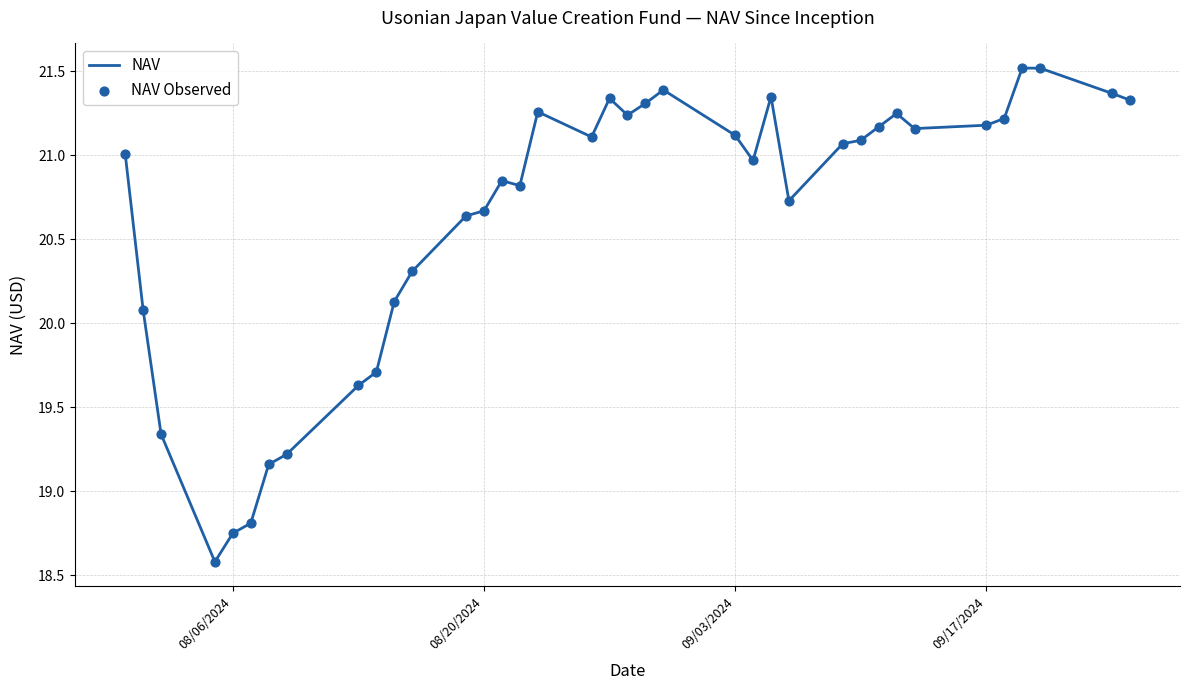

What is the maximum value shown in the chart?

21.5